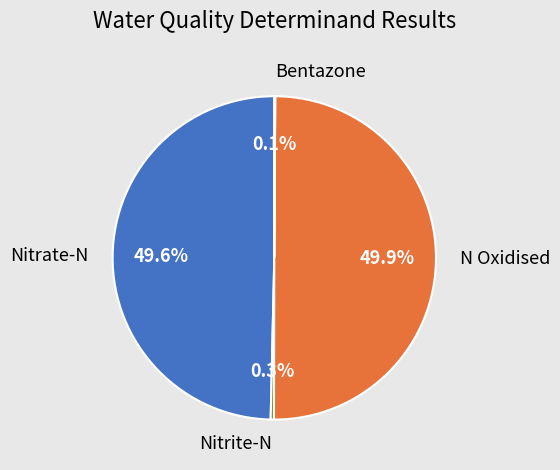

What percentage is NOT represented by Nitrate-N?

50.4%